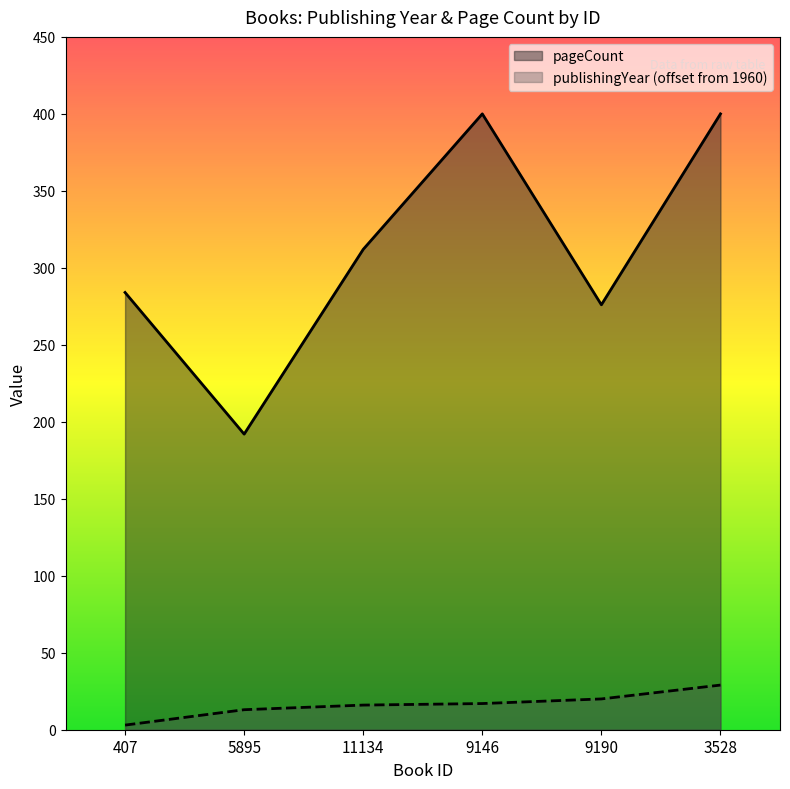

What is the label of the 1st point from the left?

407